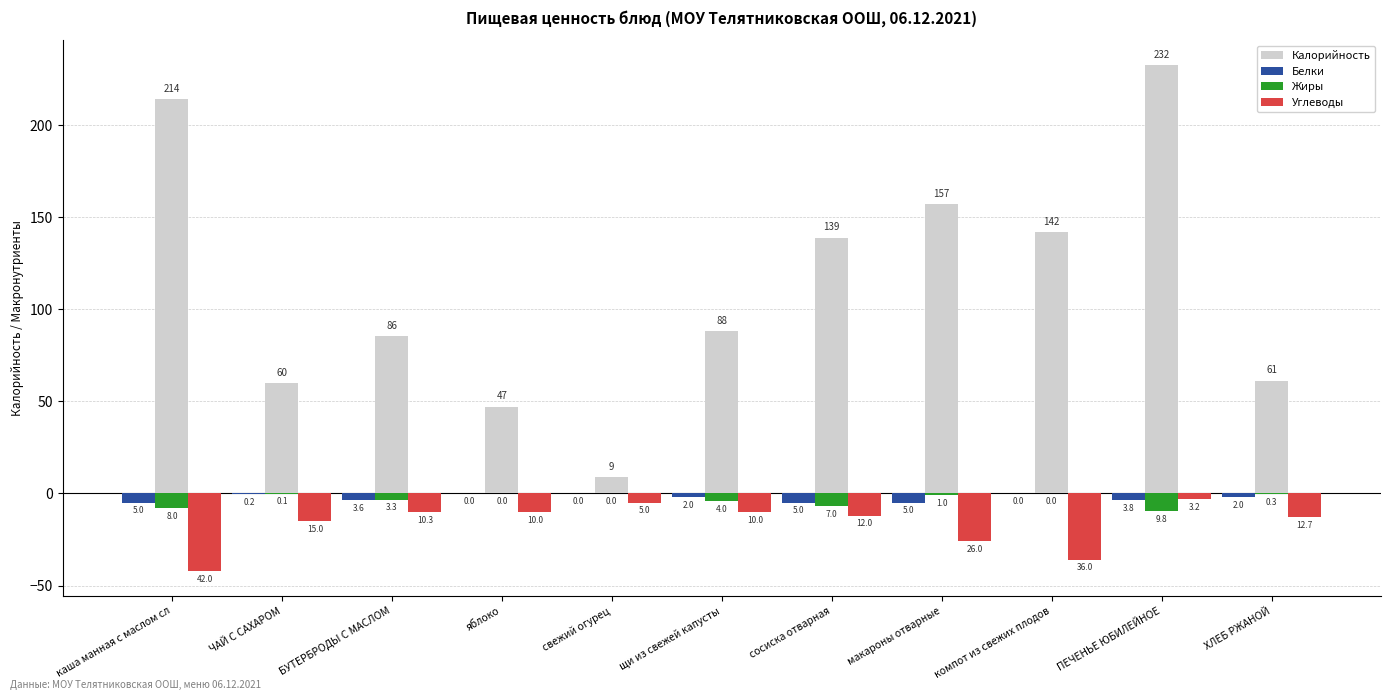

Reading right to left, transcribe all the data shown in this chart.

Калорийность: ХЛЕБ РЖАНОЙ=61.2	ПЕЧЕНЬЕ ЮБИЛЕЙНОЕ=232.5	компот из свежих плодов=142.0	макароны отварные=157.0	сосиска отварная=139.0	щи из свежей капусты=88.0	свежий огурец=8.9	яблоко=47.0	БУТЕРБРОДЫ С МАСЛОМ=85.5	ЧАЙ С САХАРОМ=60.0	каша манная с маслом сл=214.0
Белки: ХЛЕБ РЖАНОЙ=-2.0	ПЕЧЕНЬЕ ЮБИЛЕЙНОЕ=-3.8	компот из свежих плодов=0.0	макароны отварные=-5.0	сосиска отварная=-5.0	щи из свежей капусты=-2.0	свежий огурец=0.0	яблоко=0.0	БУТЕРБРОДЫ С МАСЛОМ=-3.6	ЧАЙ С САХАРОМ=-0.2	каша манная с маслом сл=-5.0
Жиры: ХЛЕБ РЖАНОЙ=-0.3	ПЕЧЕНЬЕ ЮБИЛЕЙНОЕ=-9.8	компот из свежих плодов=0.0	макароны отварные=-1.0	сосиска отварная=-7.0	щи из свежей капусты=-4.0	свежий огурец=0.0	яблоко=0.0	БУТЕРБРОДЫ С МАСЛОМ=-3.3	ЧАЙ С САХАРОМ=-0.1	каша манная с маслом сл=-8.0
Углеводы: ХЛЕБ РЖАНОЙ=-12.7	ПЕЧЕНЬЕ ЮБИЛЕЙНОЕ=-3.2	компот из свежих плодов=-36.0	макароны отварные=-26.0	сосиска отварная=-12.0	щи из свежей капусты=-10.0	свежий огурец=-5.0	яблоко=-10.0	БУТЕРБРОДЫ С МАСЛОМ=-10.3	ЧАЙ С САХАРОМ=-15.0	каша манная с маслом сл=-42.0